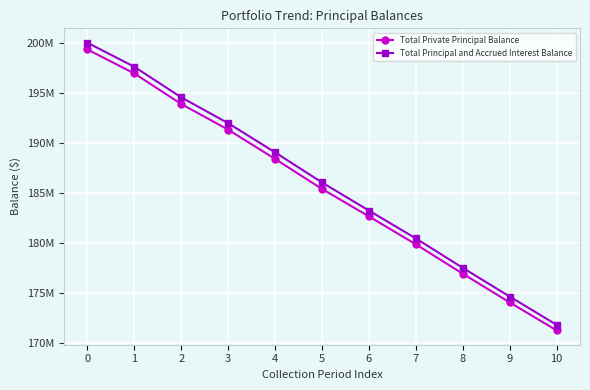

Rank the series by their average value, from lowest to highest.

Total Private Principal Balance, Total Principal and Accrued Interest Balance